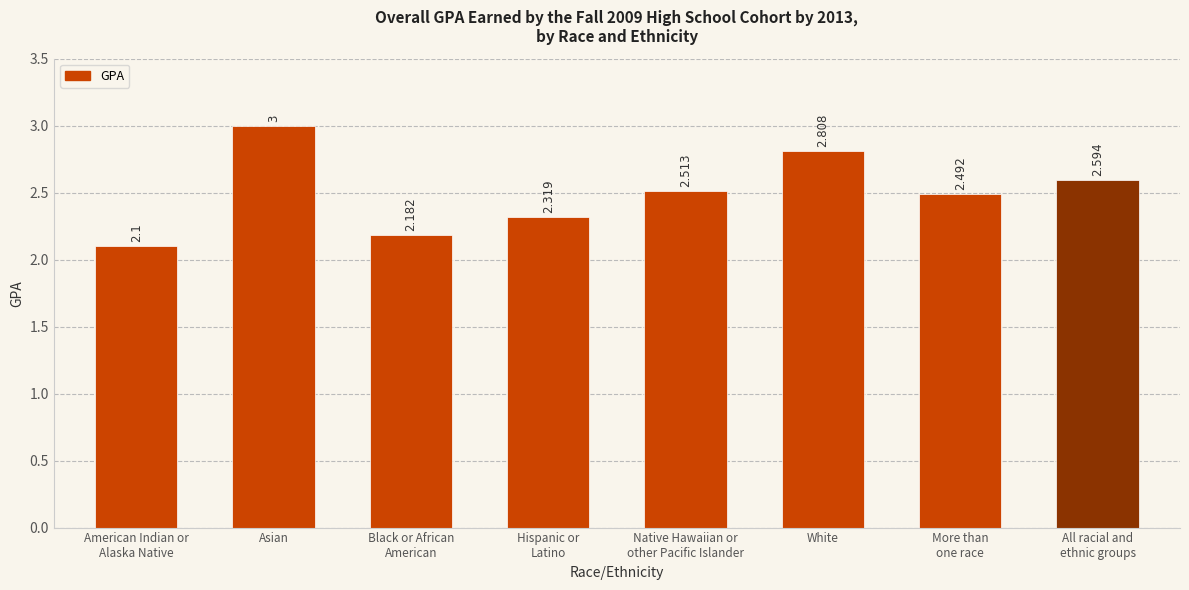

Which category has the highest value across all series?

Asian